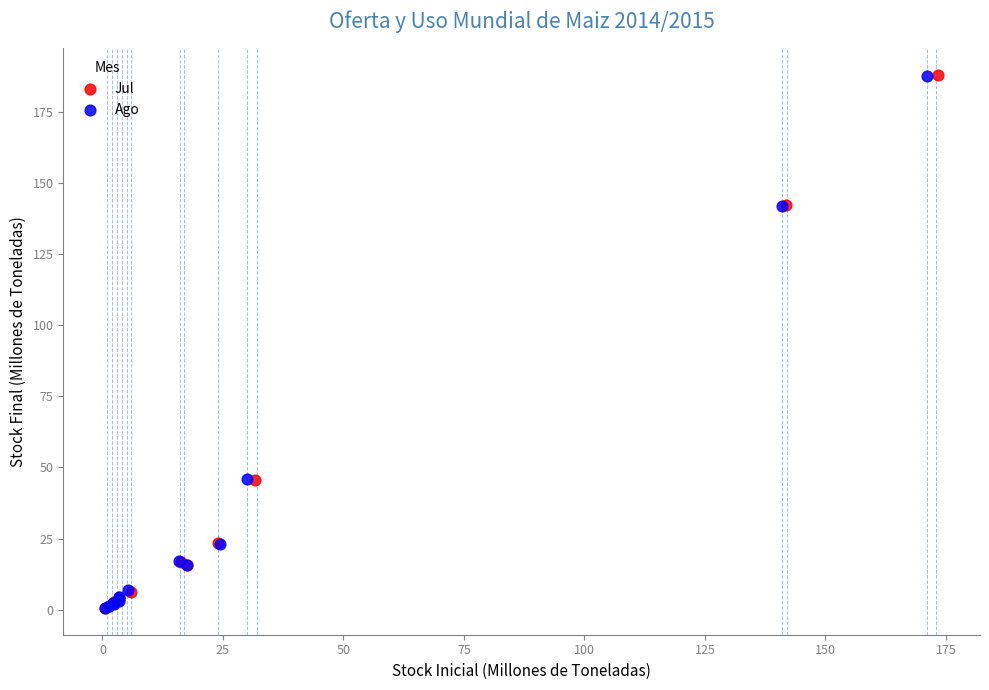

What are all the series names shown in the legend?

Jul, Ago